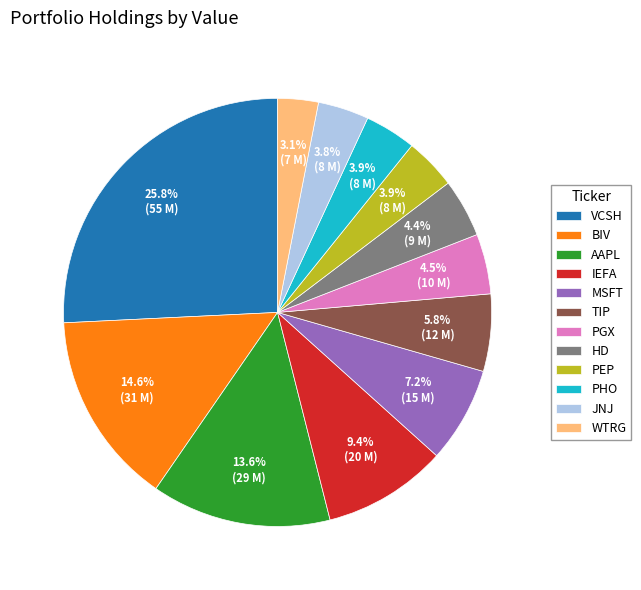

Is it true that VCSH is 26% of the pie?

True